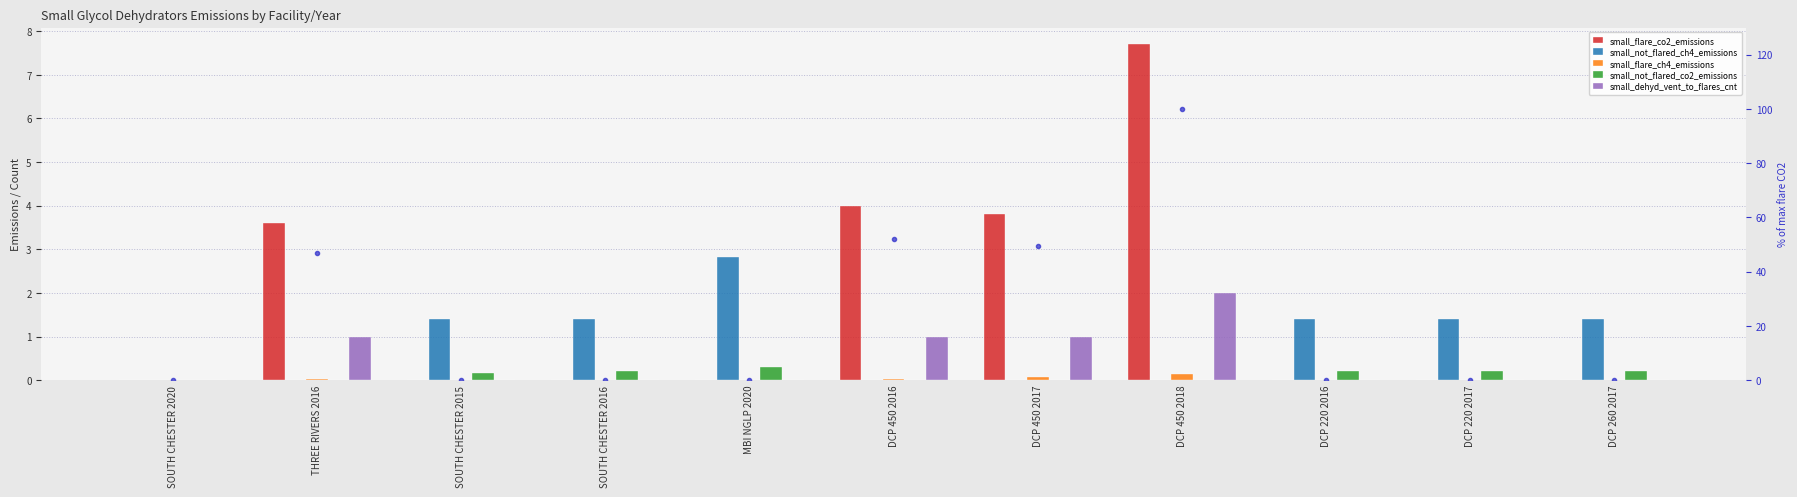

Reading right to left, list all the values displayed in this chart.

small_flare_co2_emissions: DCP 260 2017=0.0	DCP 220 2017=0.0	DCP 220 2016=0.0	DCP 450 2018=7.7	DCP 450 2017=3.8	DCP 450 2016=4.0	MBI NGLP 2020=0.0	SOUTH CHESTER 2016=0.0	SOUTH CHESTER 2015=0.0	THREE RIVERS 2016=3.6	SOUTH CHESTER 2020=0.0
small_not_flared_ch4_emissions: DCP 260 2017=1.4	DCP 220 2017=1.4	DCP 220 2016=1.4	DCP 450 2018=0.0	DCP 450 2017=0.0	DCP 450 2016=0.0	MBI NGLP 2020=2.8	SOUTH CHESTER 2016=1.4	SOUTH CHESTER 2015=1.4	THREE RIVERS 2016=0.0	SOUTH CHESTER 2020=0.0
small_flare_ch4_emissions: DCP 260 2017=0.0	DCP 220 2017=0.0	DCP 220 2016=0.0	DCP 450 2018=0.1	DCP 450 2017=0.1	DCP 450 2016=0.0	MBI NGLP 2020=0.0	SOUTH CHESTER 2016=0.0	SOUTH CHESTER 2015=0.0	THREE RIVERS 2016=0.0	SOUTH CHESTER 2020=0.0
small_not_flared_co2_emissions: DCP 260 2017=0.2	DCP 220 2017=0.2	DCP 220 2016=0.2	DCP 450 2018=0.0	DCP 450 2017=0.0	DCP 450 2016=0.0	MBI NGLP 2020=0.3	SOUTH CHESTER 2016=0.2	SOUTH CHESTER 2015=0.2	THREE RIVERS 2016=0.0	SOUTH CHESTER 2020=0.0
small_dehyd_vent_to_flares_cnt: DCP 260 2017=0.0	DCP 220 2017=0.0	DCP 220 2016=0.0	DCP 450 2018=2.0	DCP 450 2017=1.0	DCP 450 2016=1.0	MBI NGLP 2020=0.0	SOUTH CHESTER 2016=0.0	SOUTH CHESTER 2015=0.0	THREE RIVERS 2016=1.0	SOUTH CHESTER 2020=0.0
% of max flare CO2: DCP 260 2017=0.0	DCP 220 2017=0.0	DCP 220 2016=0.0	DCP 450 2018=100.0	DCP 450 2017=49.4	DCP 450 2016=51.9	MBI NGLP 2020=0.0	SOUTH CHESTER 2016=0.0	SOUTH CHESTER 2015=0.0	THREE RIVERS 2016=46.8	SOUTH CHESTER 2020=0.0